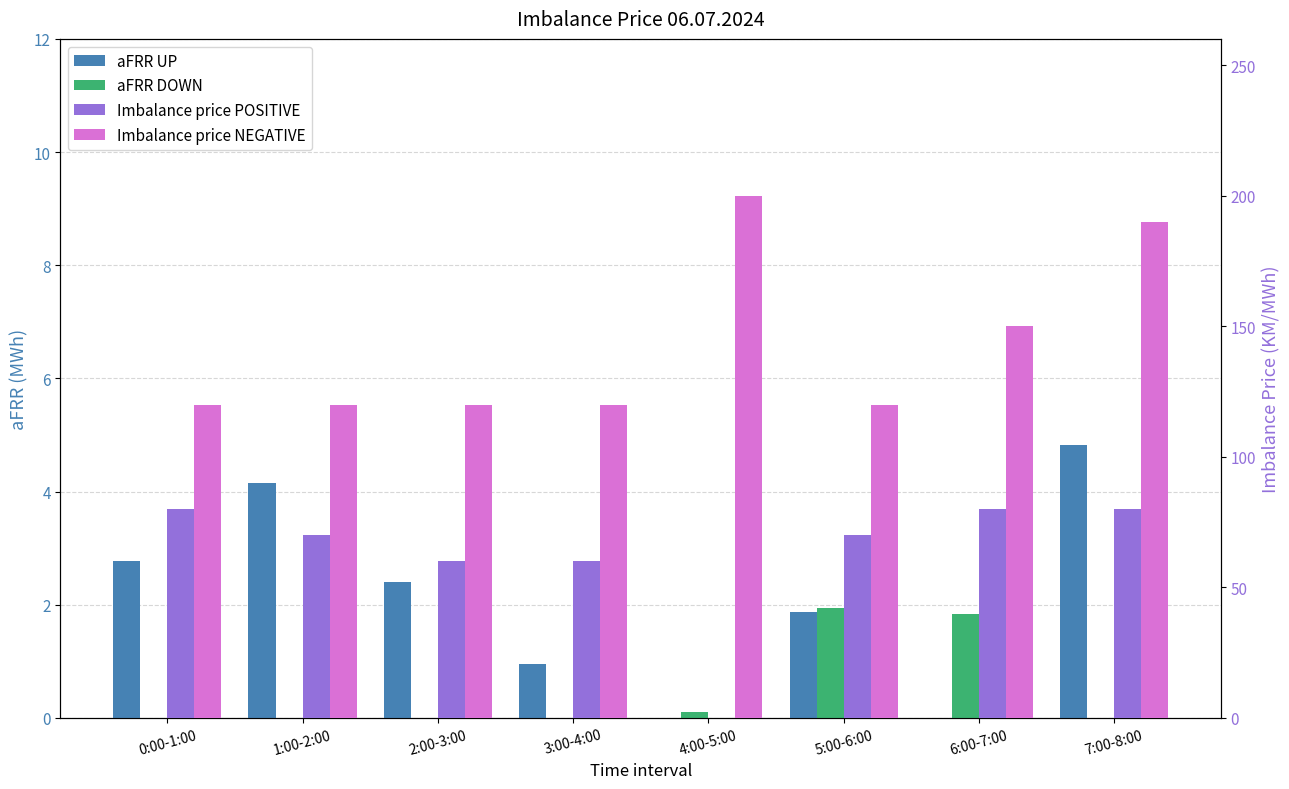

Is it true that aFRR UP equals 2.8 at 0:00-1:00?

True